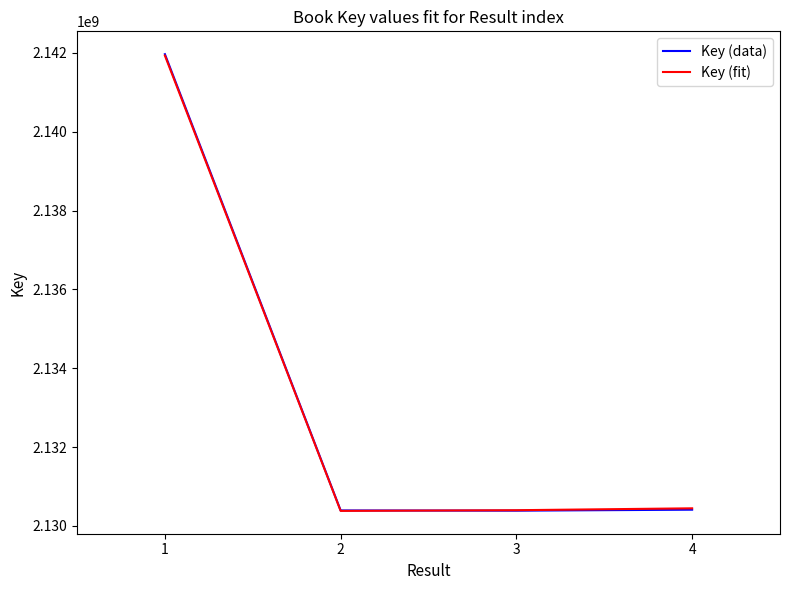

How many interior local valleys does the Key (data) series have?

1